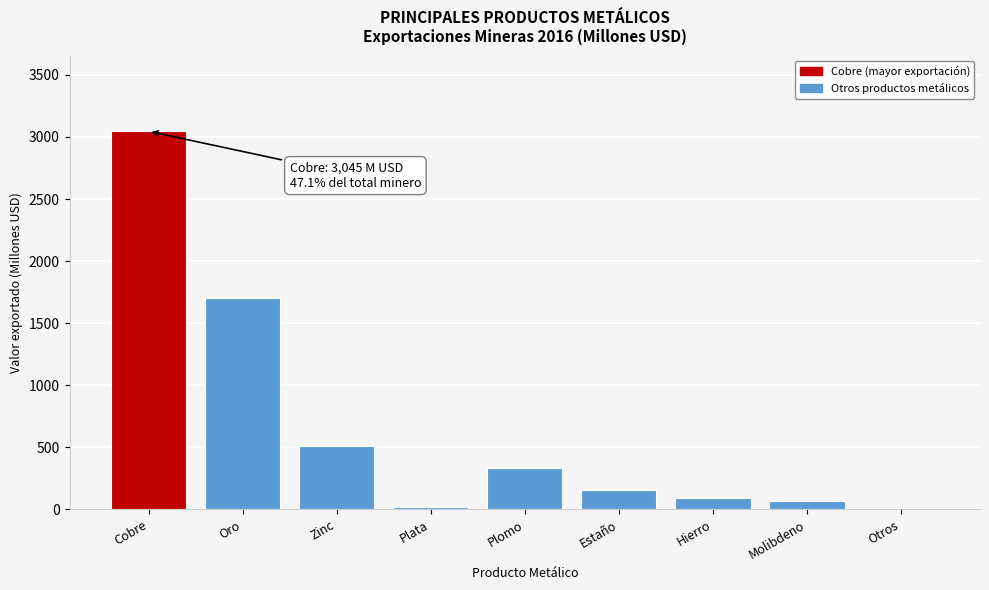

Read the value at Oro.

1704.1